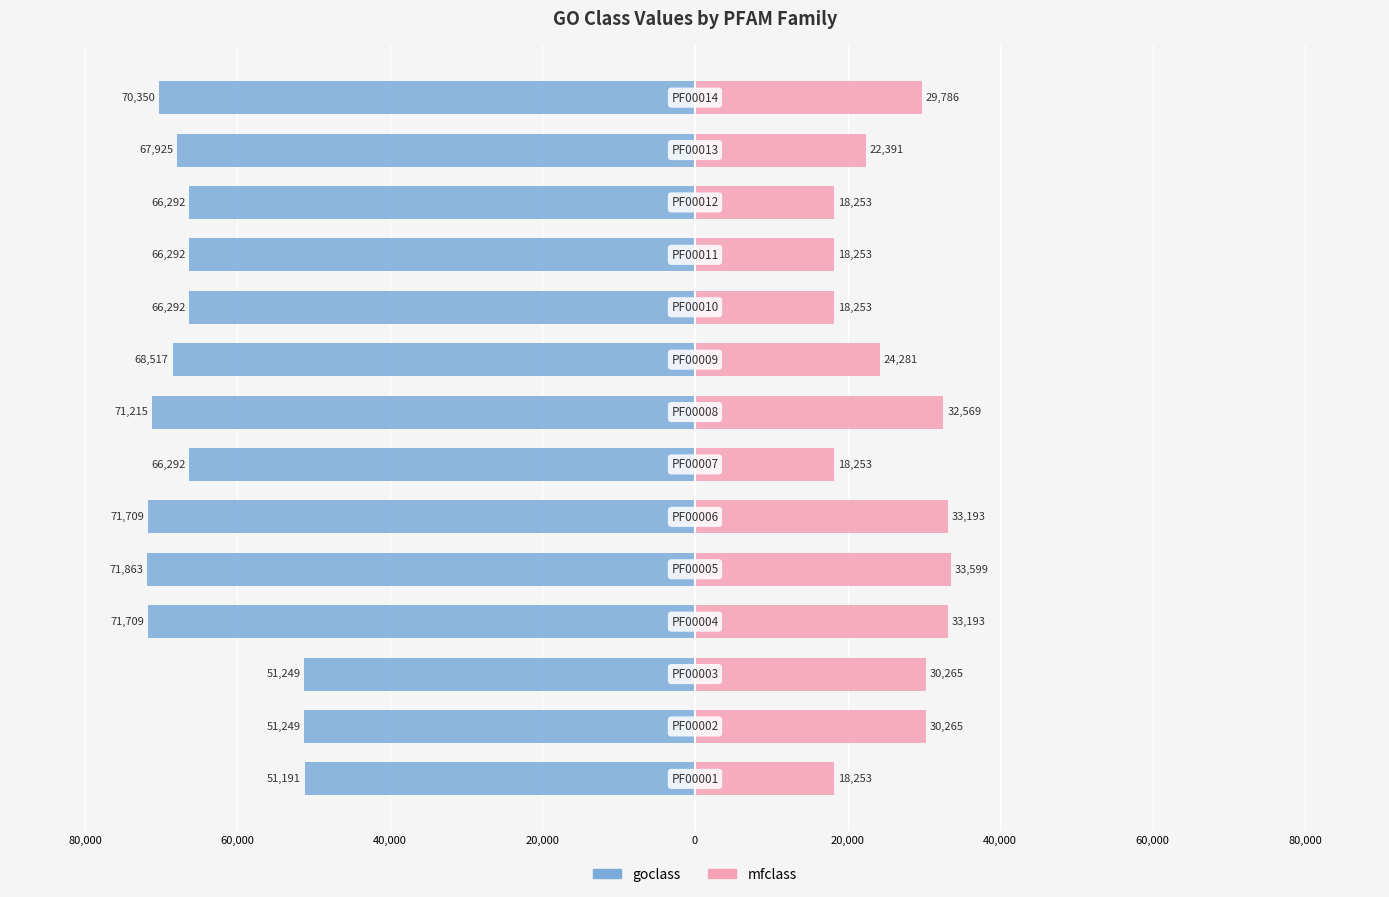

Reading left to right, list all the values displayed in this chart.

goclass: -51191	-51249	-51249	-71709	-71863	-71709	-66292	-71215	-68517	-66292	-66292	-66292	-67925	-70350
mfclass: 18253	30265	30265	33193	33599	33193	18253	32569	24281	18253	18253	18253	22391	29786